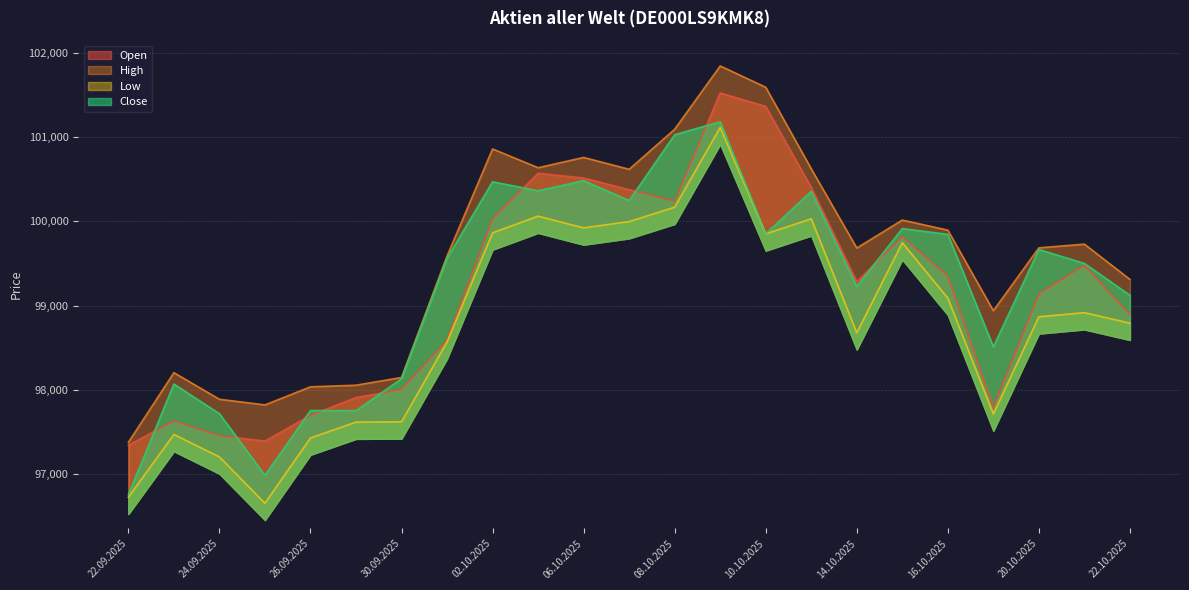

True or false: Low has a value of 100168 at 08.10.2025.

True